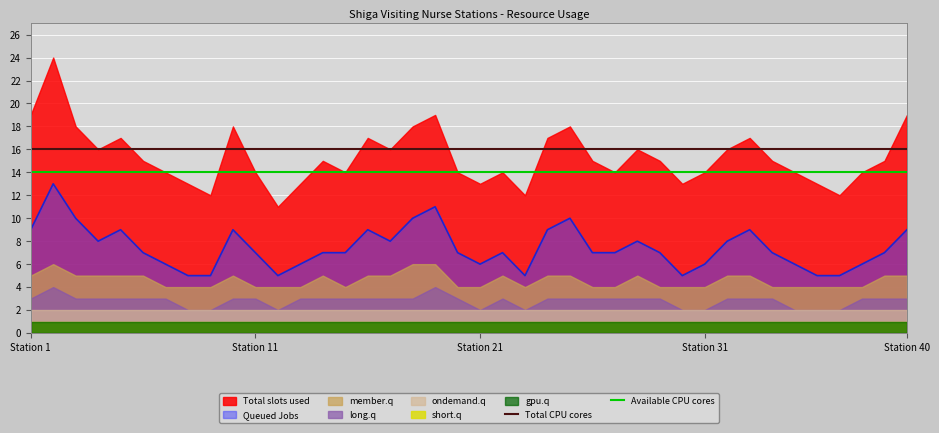

True or false: Available CPU cores and Total CPU cores cross at least once.

False